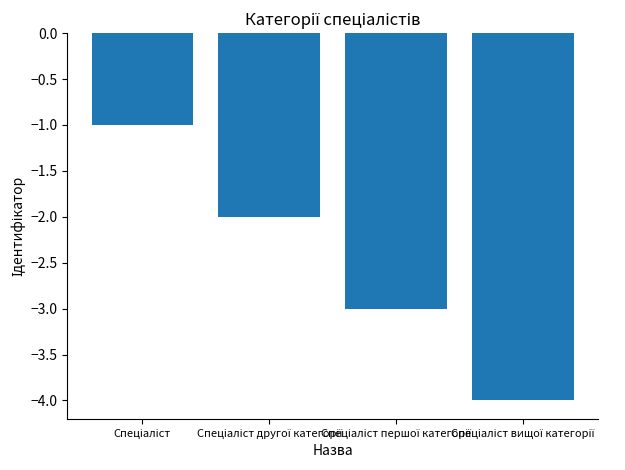

What is the sum of all values?

-10